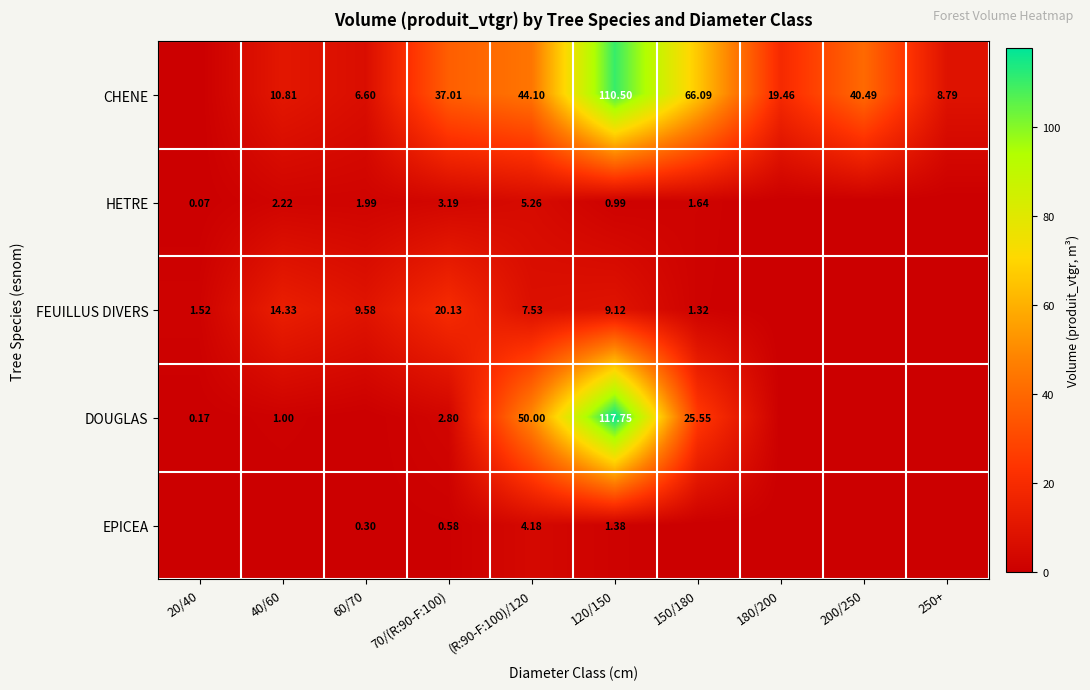

Is the value of CHENE at 120/150 greater than the value of DOUGLAS at 150/180?

Yes